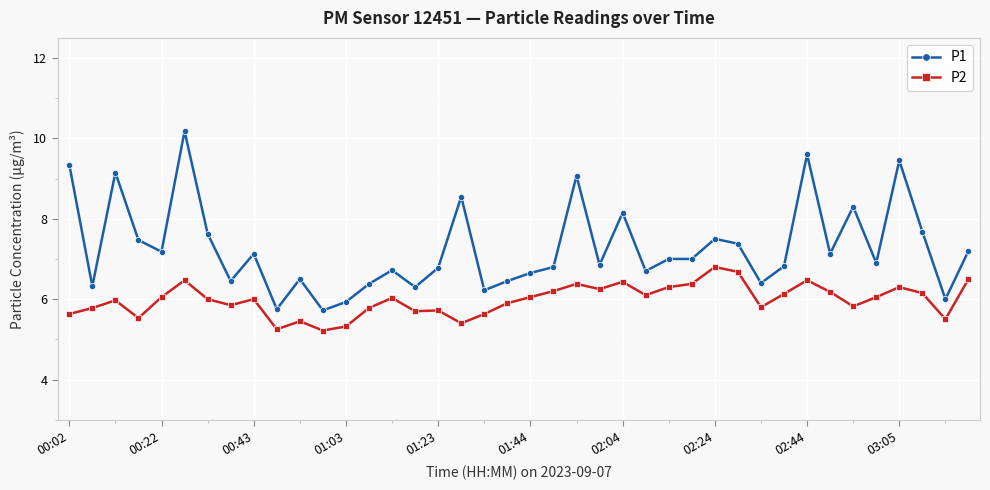

What is the minimum value for P1?

5.7